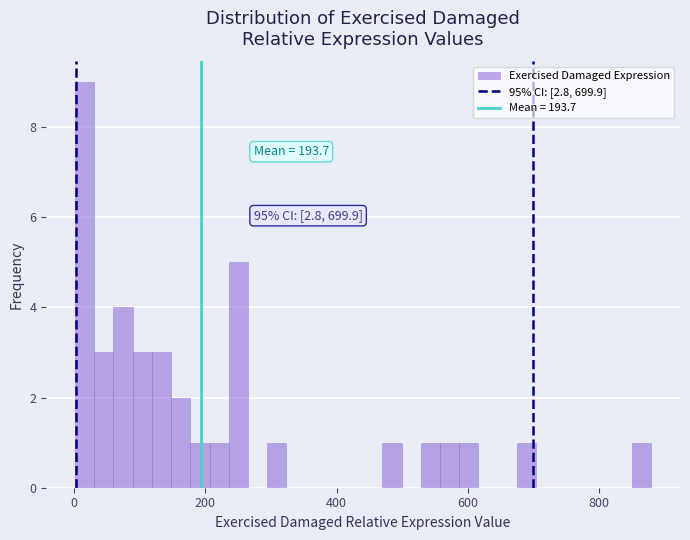

Read against the x-axis, roughly where is the centre of the tallest bar?

20